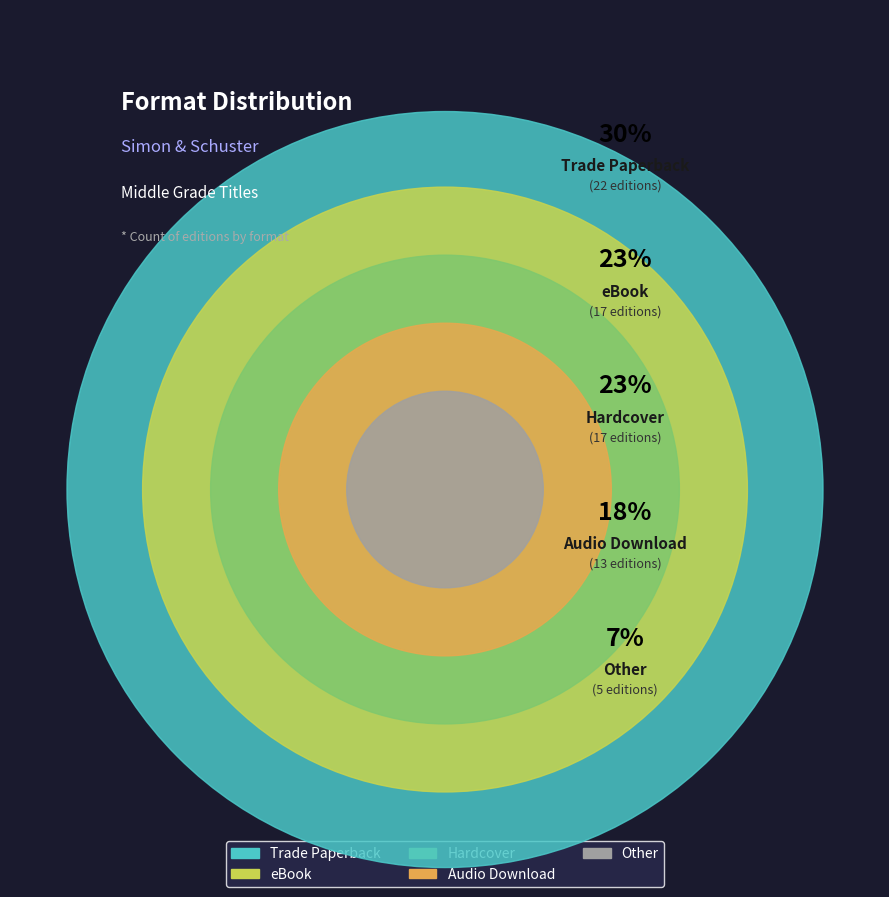

True or false: Audio Download accounts for 31% of the total.

False